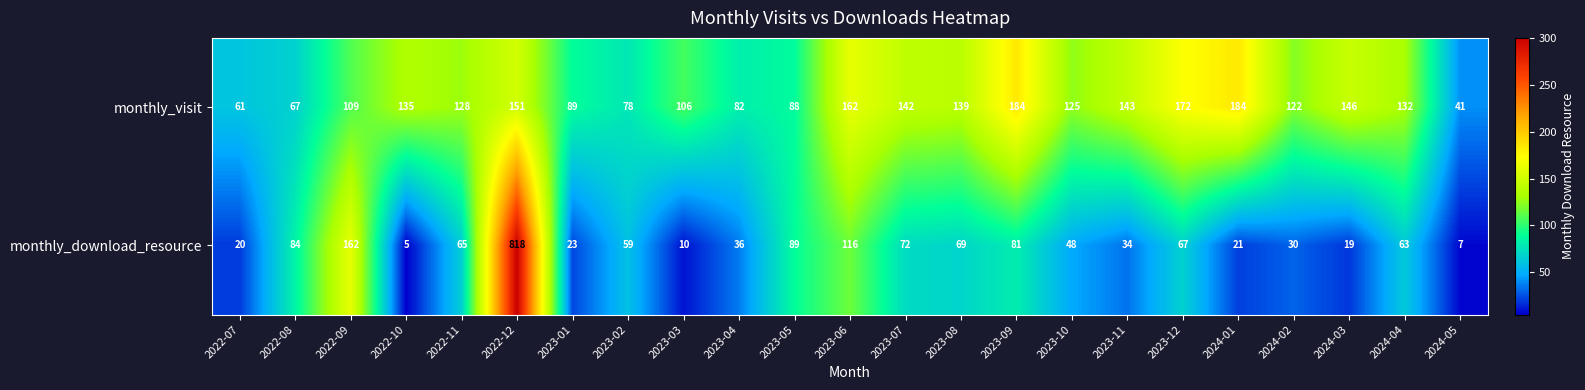

What is the average value of the monthly_visit series?

121